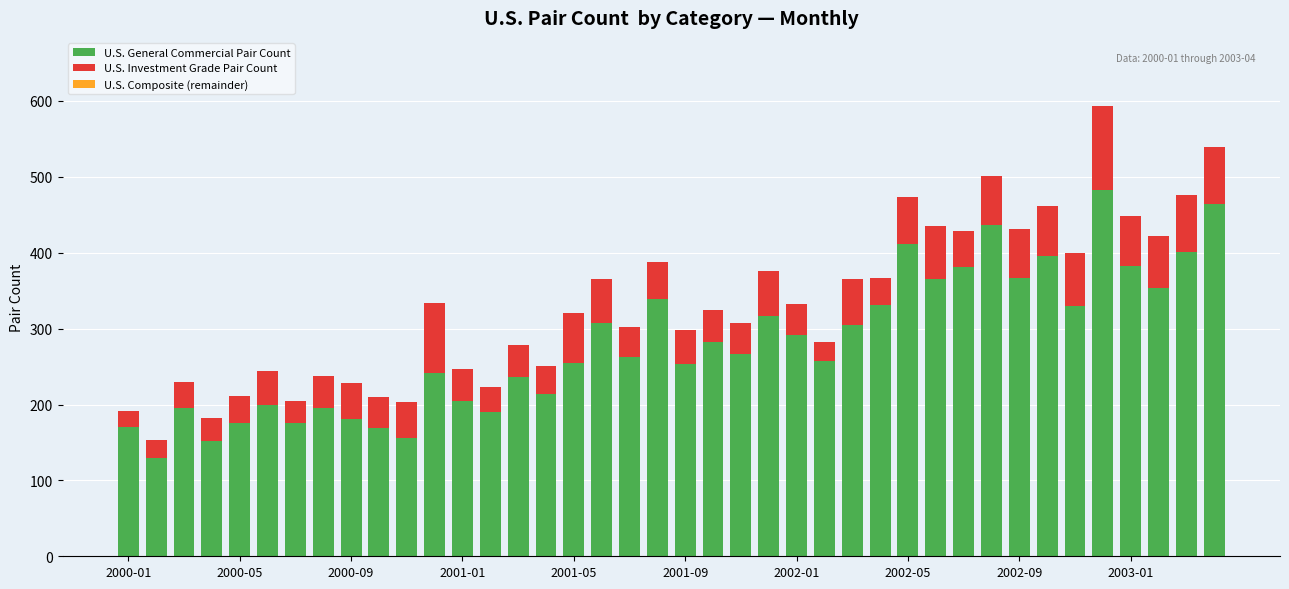

What is the minimum value for U.S. General Commercial Pair Count?

129